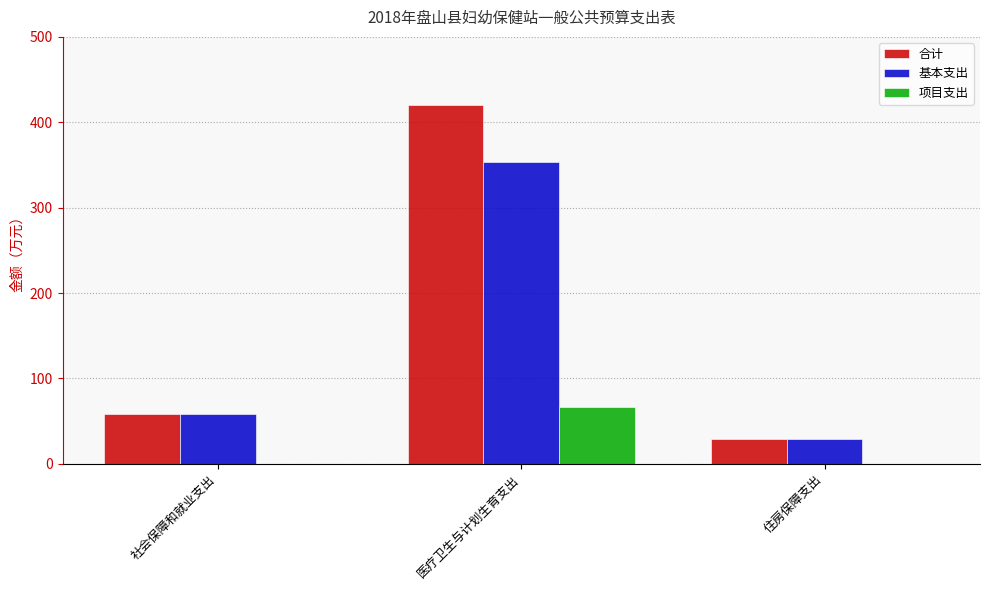

Between 医疗卫生与计划生育支出 and 住房保障支出, which series saw the biggest shift?

合计